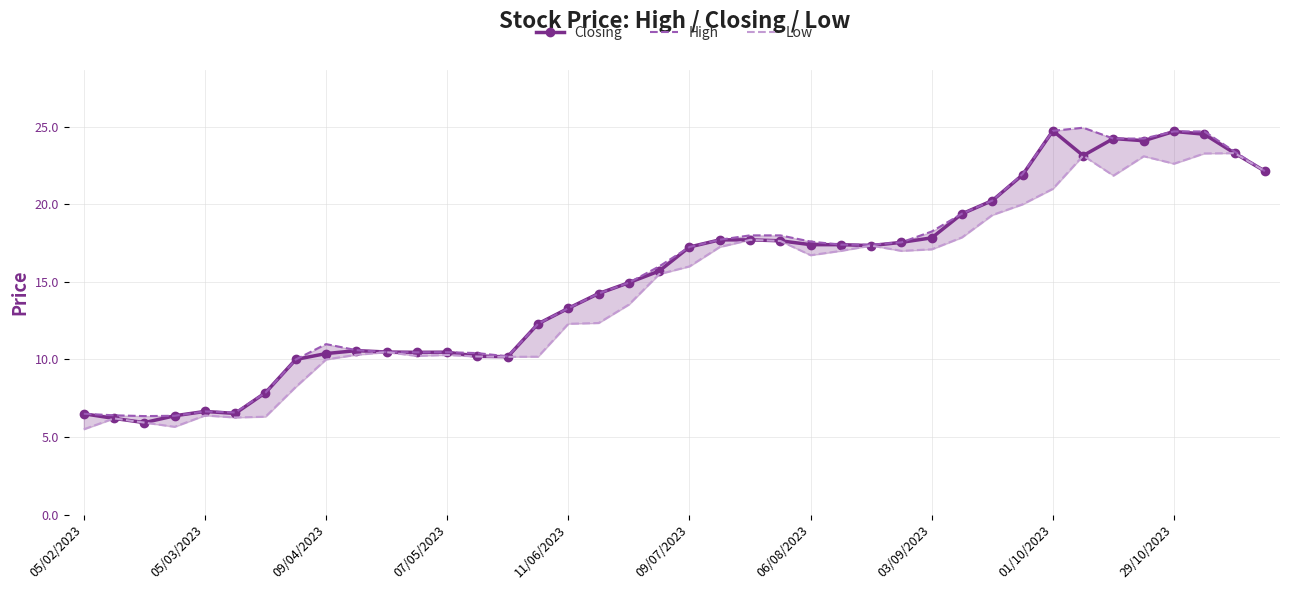

The Low series shows 5.7 at 38. True or false?

False